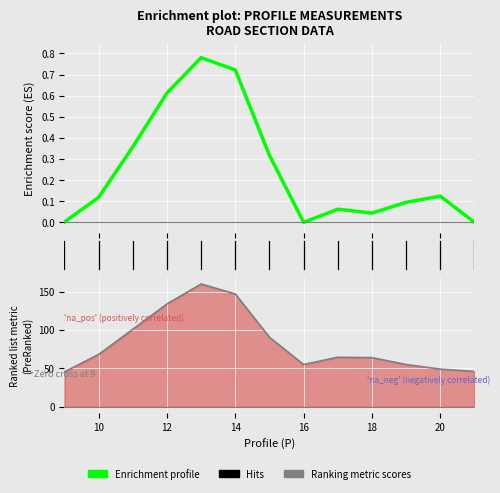

What is the difference between the highest and lowest values at 8?

45.5